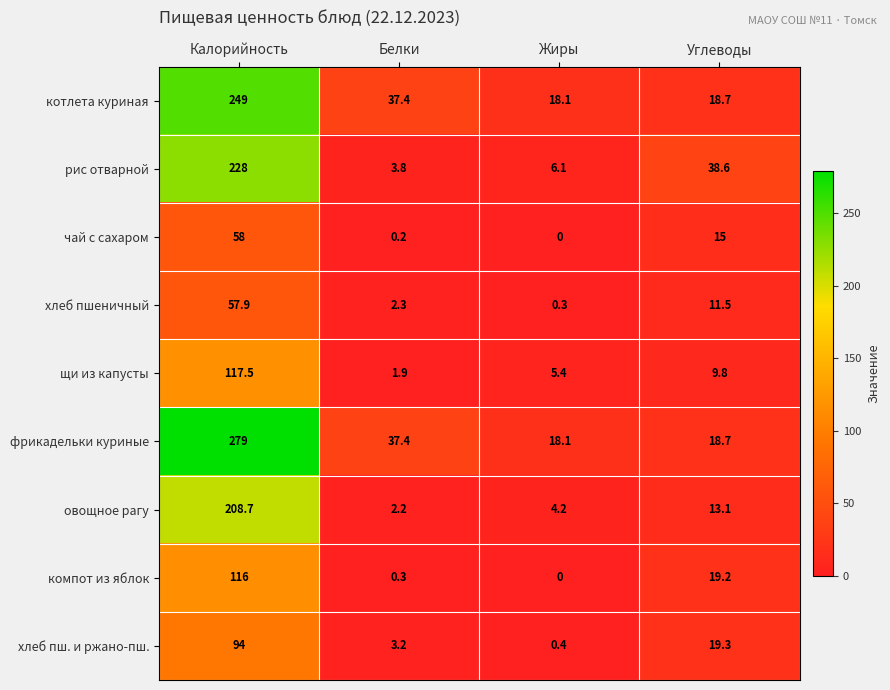

The щи из капусты series shows 2.7 at Углеводы. True or false?

False